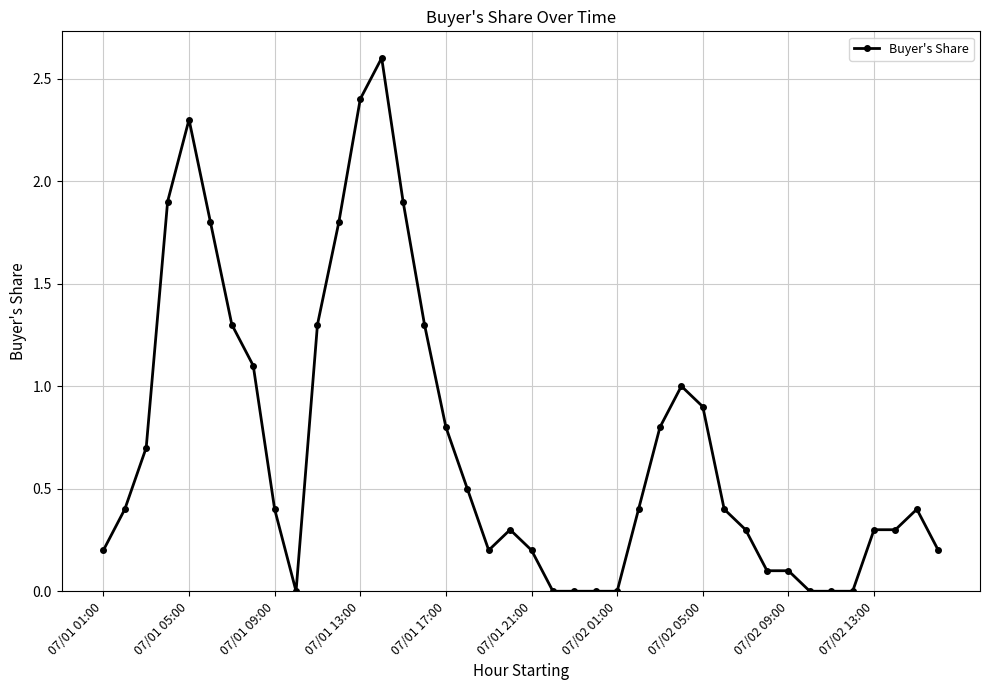

What is the difference between the second highest and minimum values?

2.4